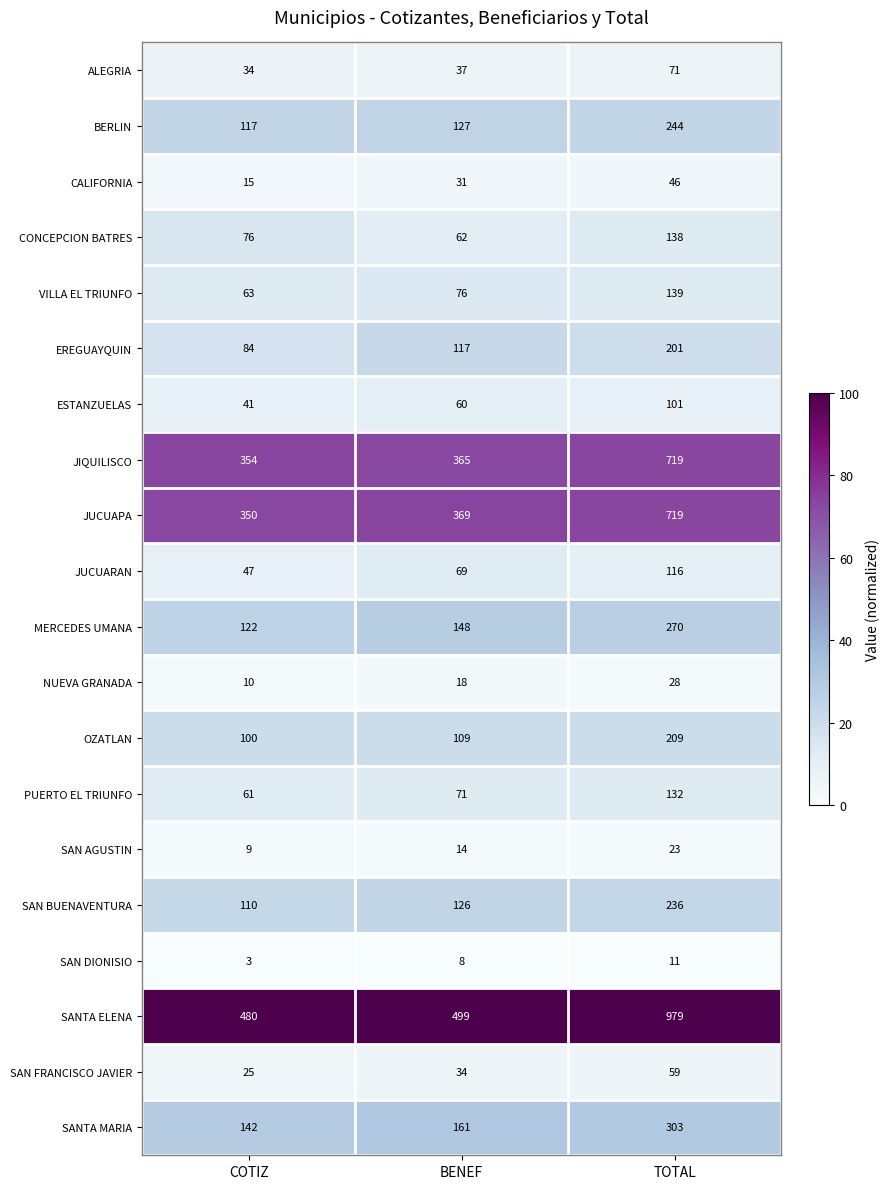

What is the smallest value displayed?

3